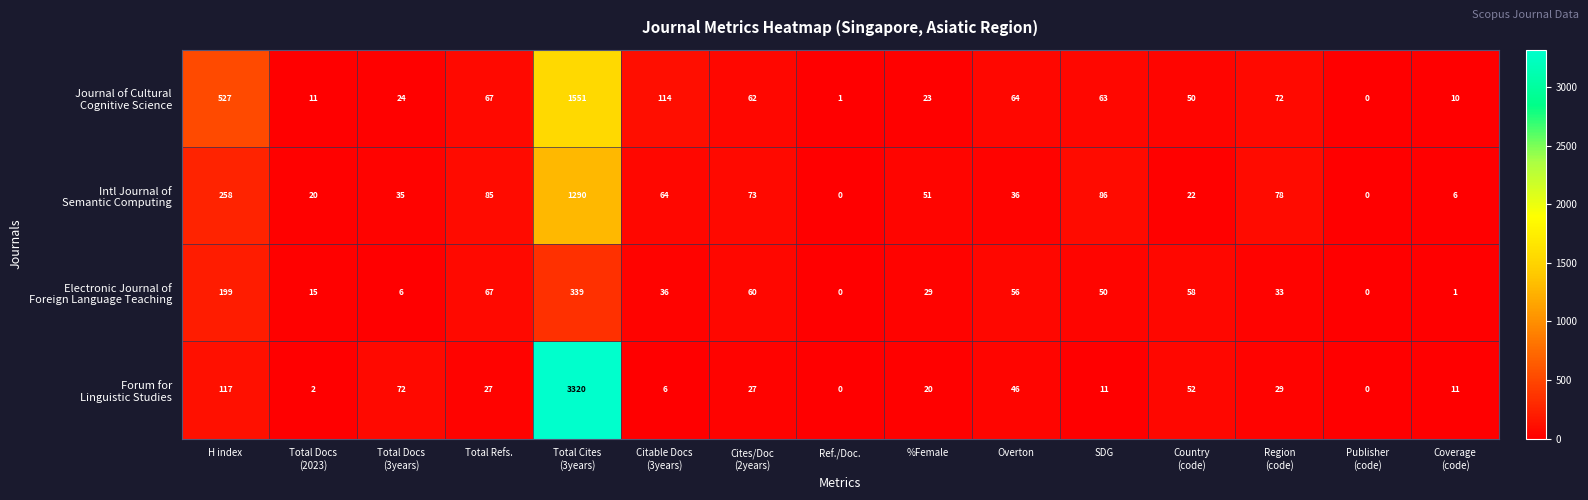

What is the maximum value shown in the chart?

3320